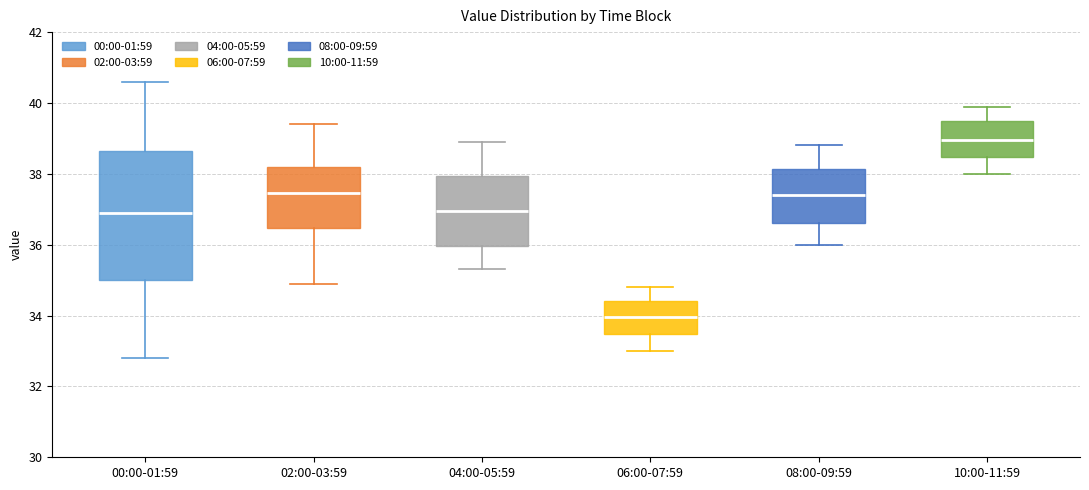

Which box has the highest median line?

10:00-11:59